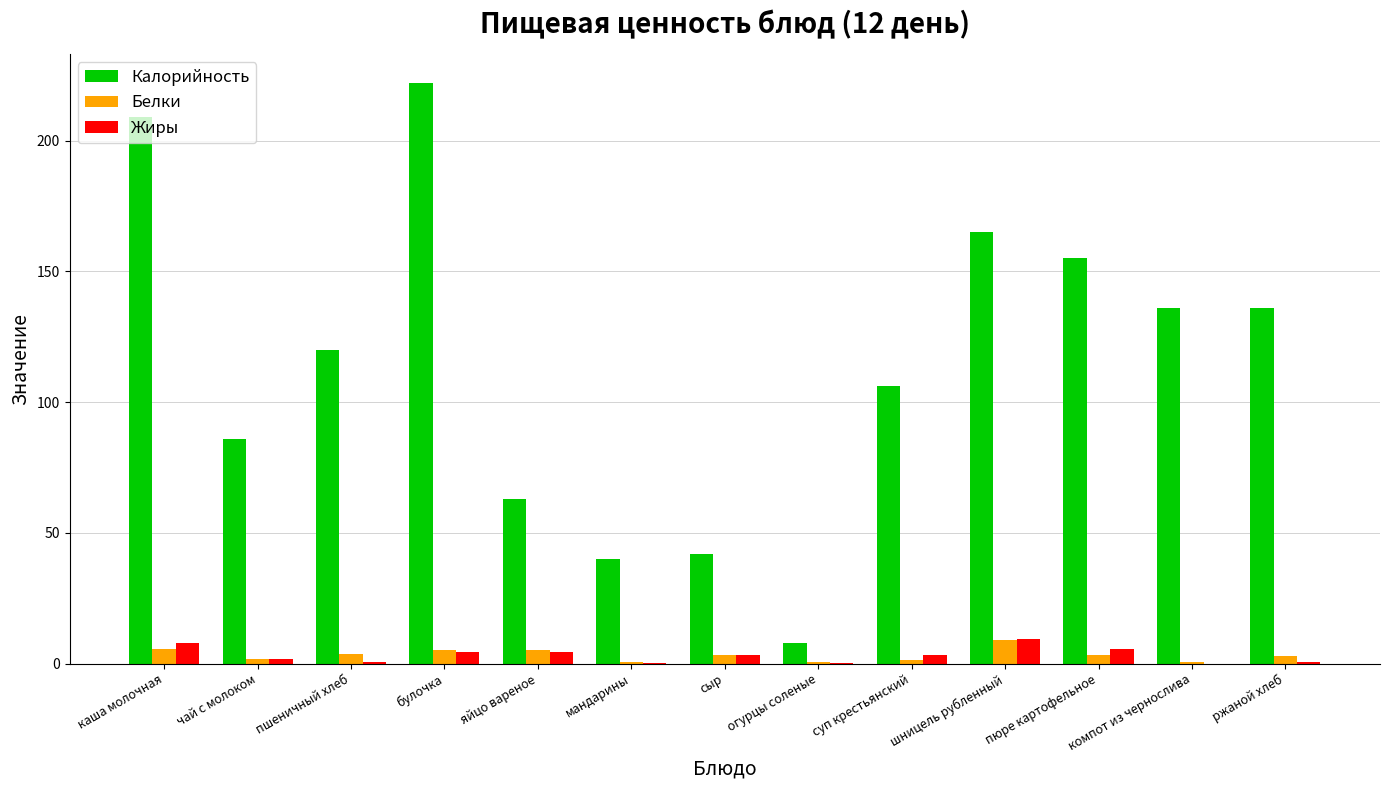

What are all the series names shown in the legend?

Калорийность, Белки, Жиры